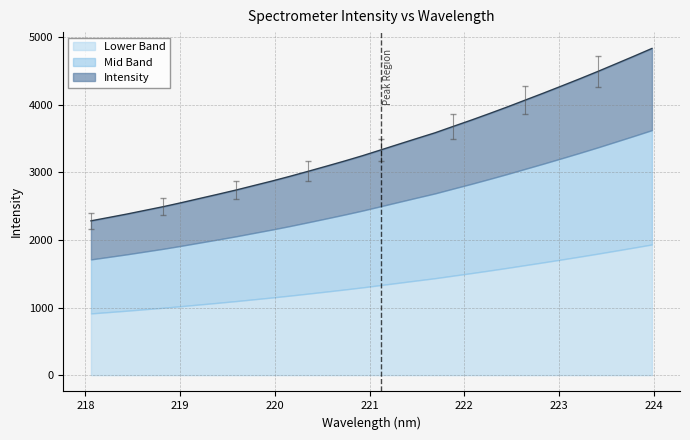

The chart shows a value of 4491.1 at 223.408. True or false?

True